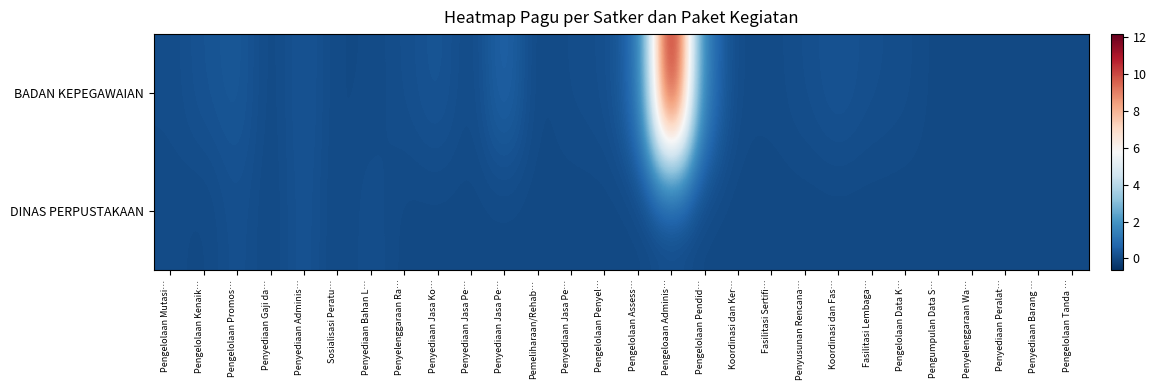

Which series has the widest spread of values?

BADAN KEPEGAWAIAN